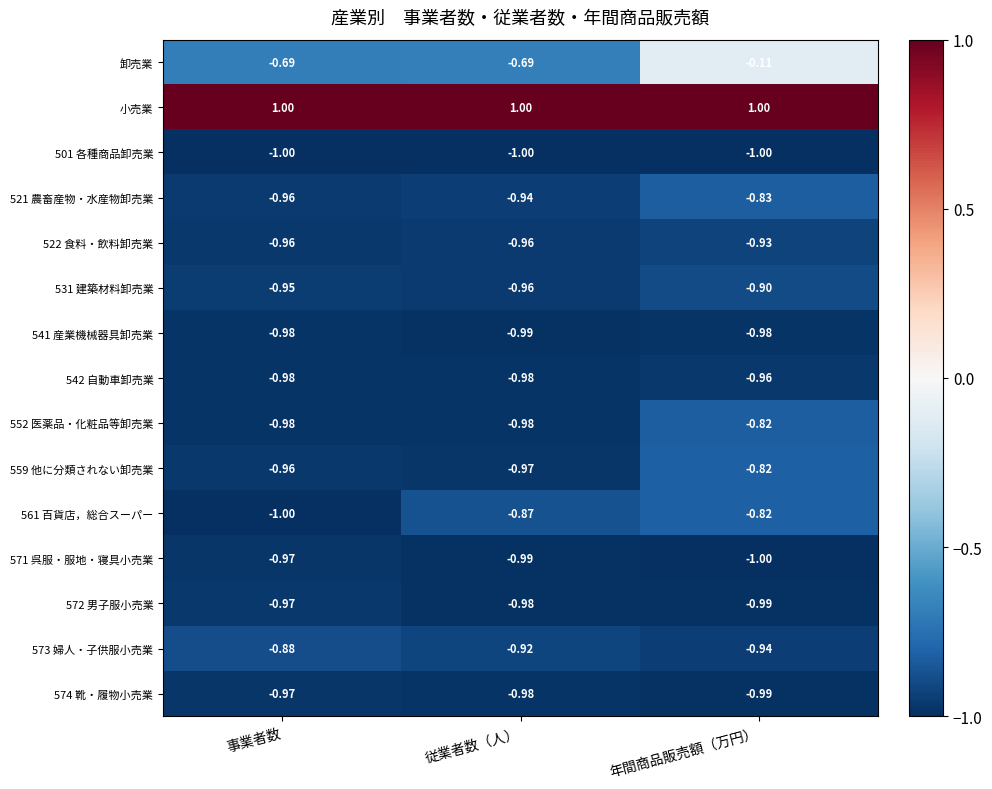

Where is 559 他に分類されない卸売業 nearest to the value 0?

年間商品販売額（万円）